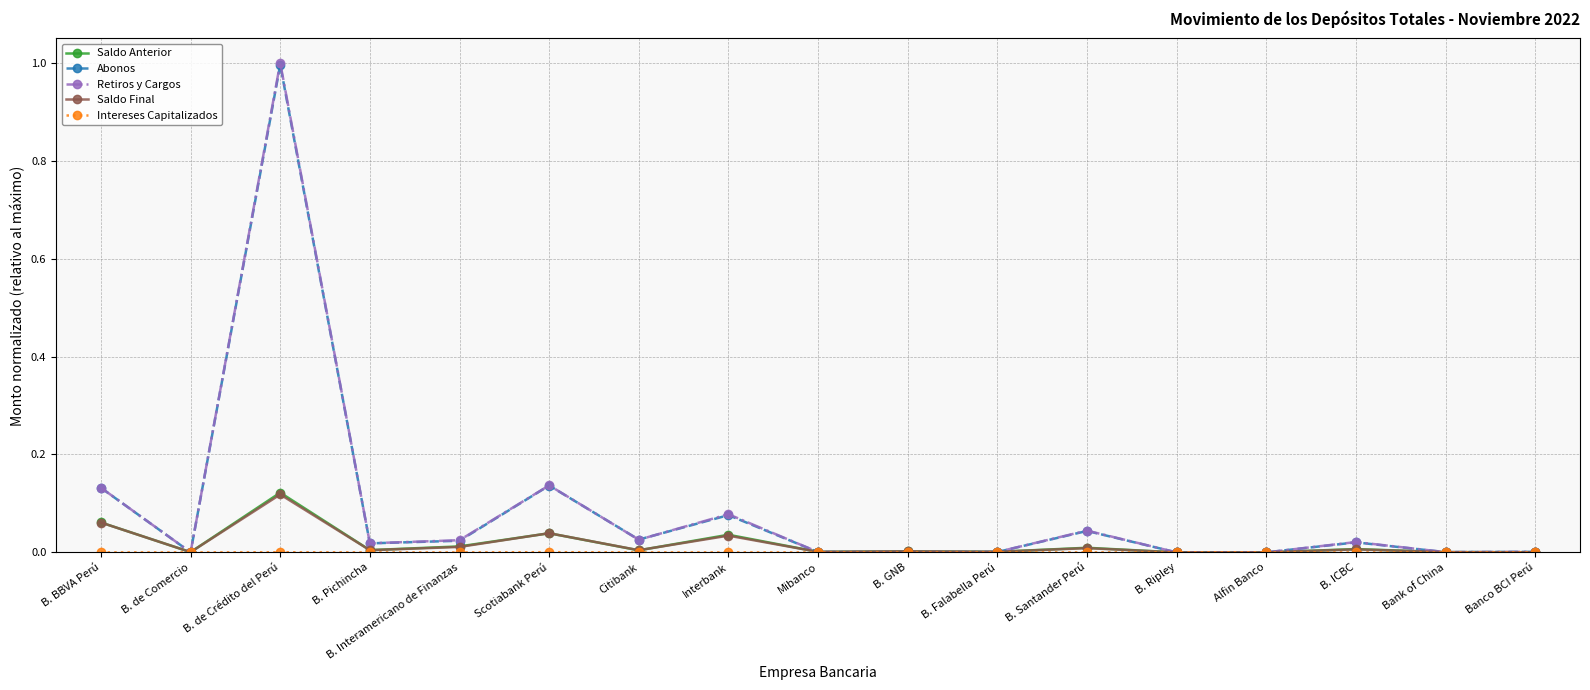

What is the label of the 4th point from the left?

B. Pichincha